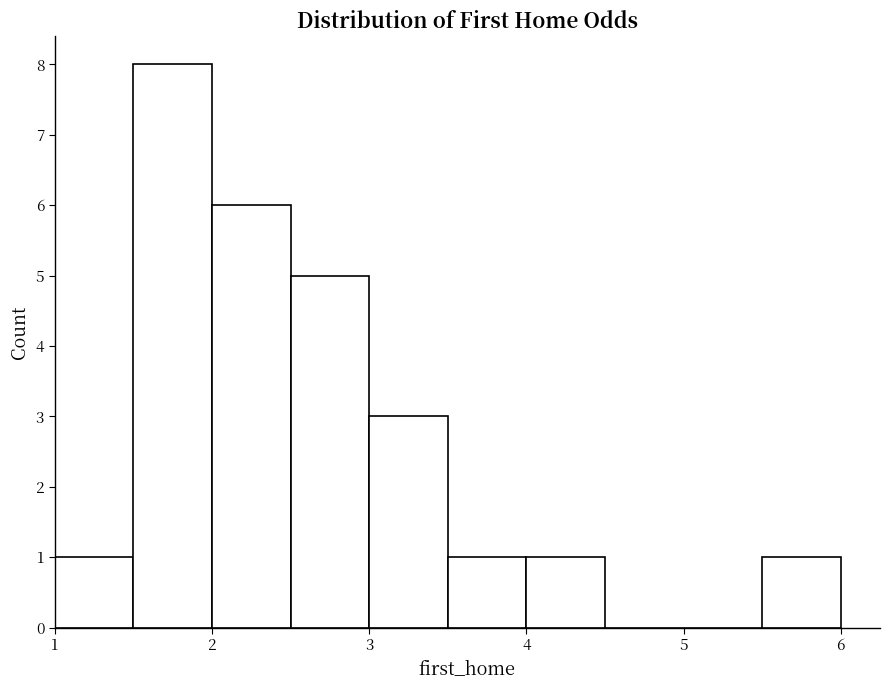

Over which range of the x-axis is the bar tallest?

1.5 to 2.0